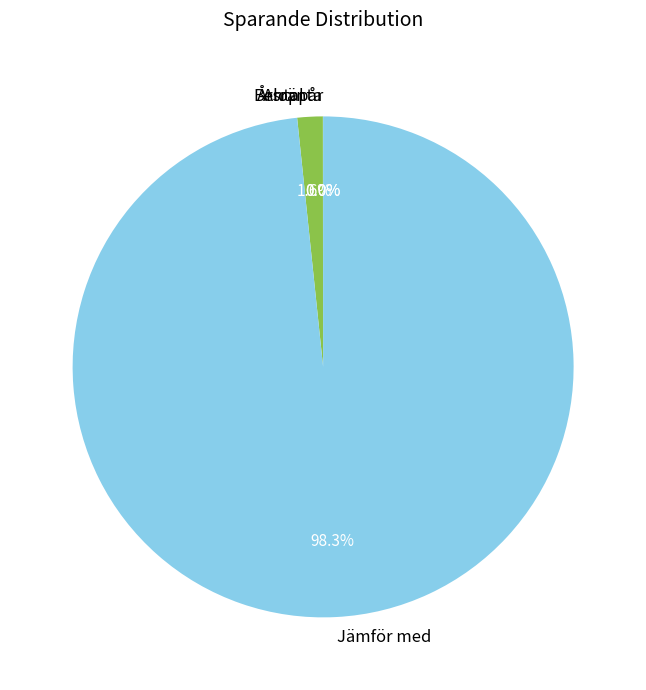

Does any single category account for the majority?

Yes